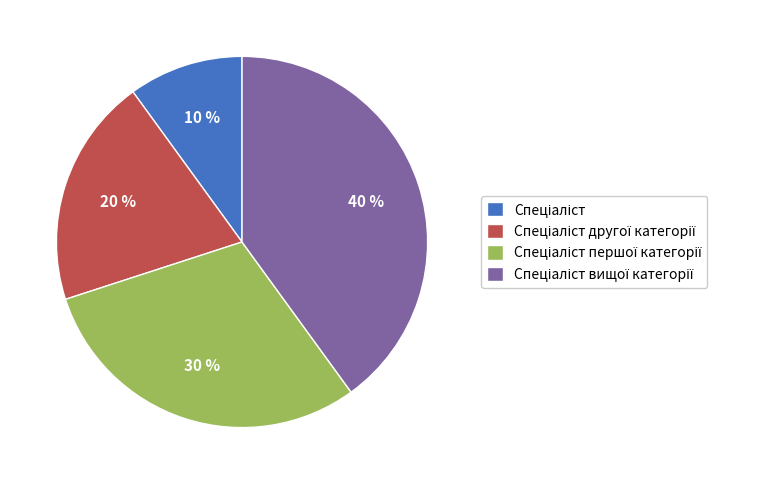

To the nearest percent, what is the difference between the largest and smallest slice percentages?

30%